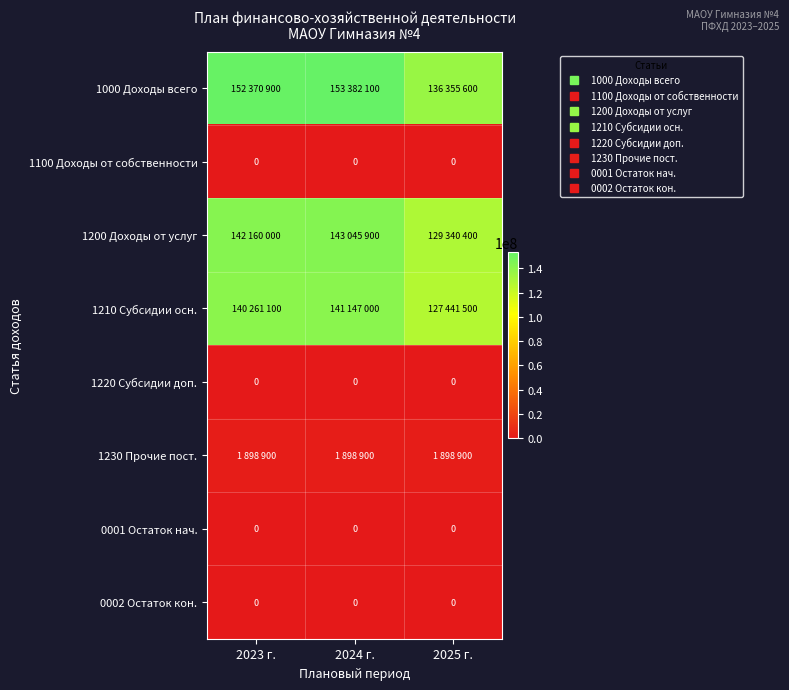

Rank the categories by 1200 Доходы от услуг value from highest to lowest.

2024 г., 2023 г., 2025 г.